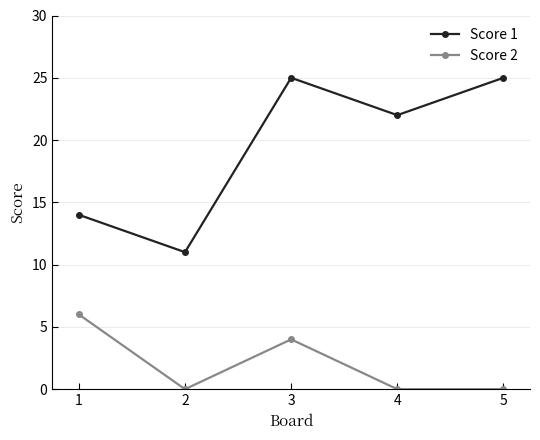

Between 1 and 4, which series saw the biggest shift?

Score 1